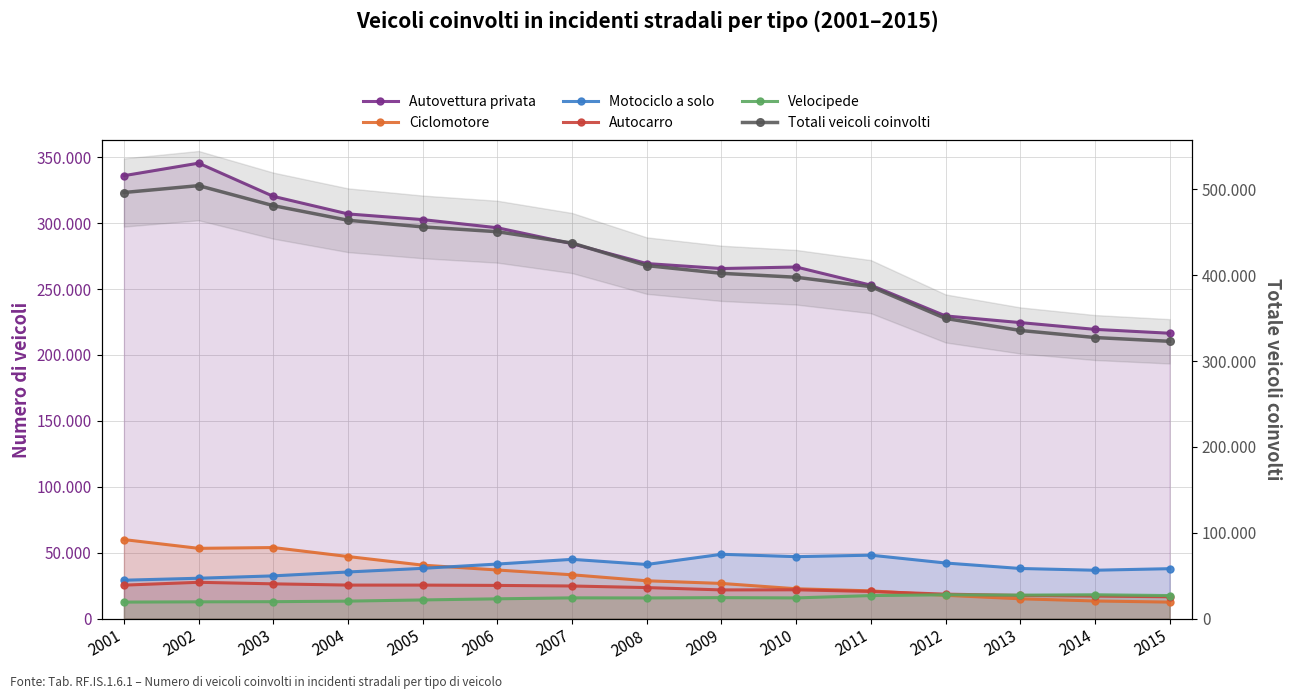

Where is the first local maximum for Totali veicoli coinvolti?

2002